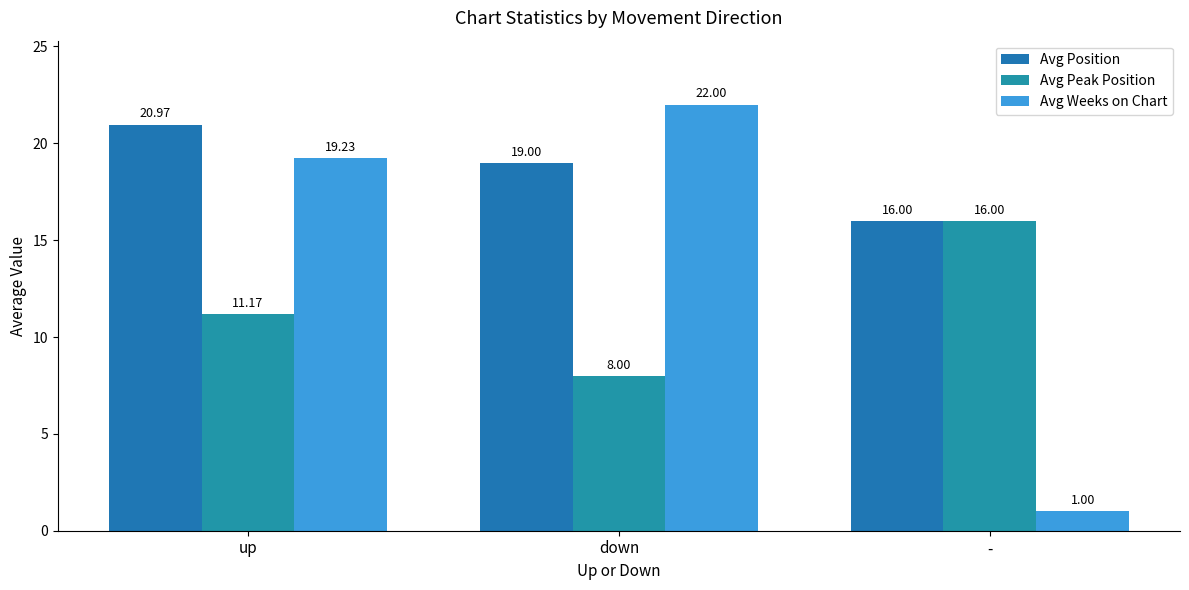

What position from the right is up?

3